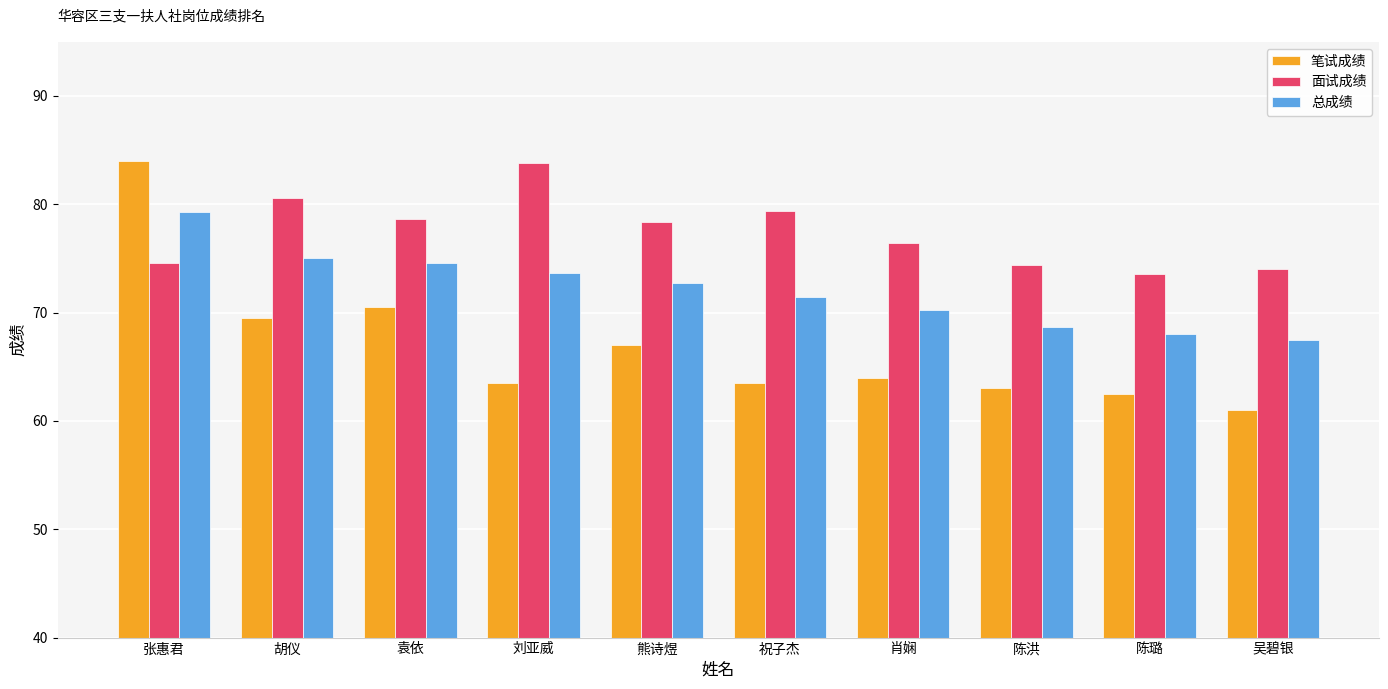

How many bars are there in total?

30